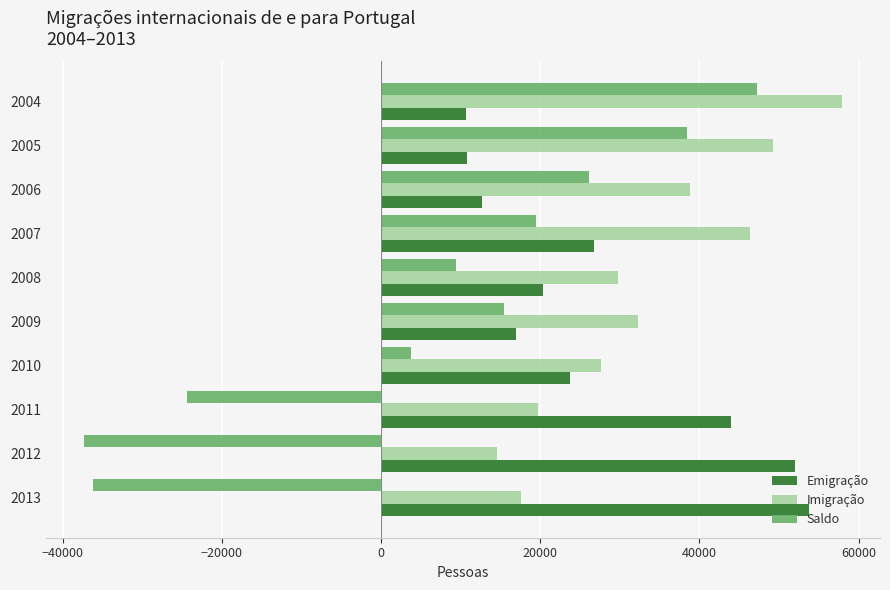

Which category has the highest value across all series?

2004